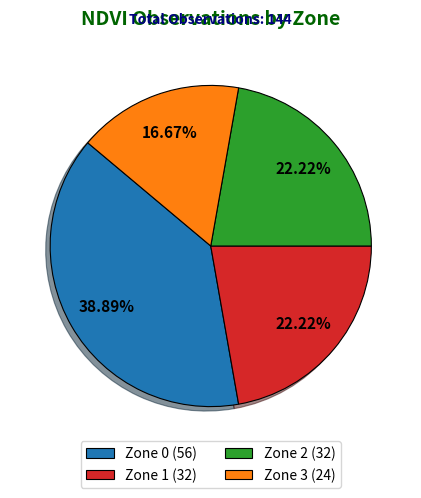

Is there a majority slice in this chart?

No